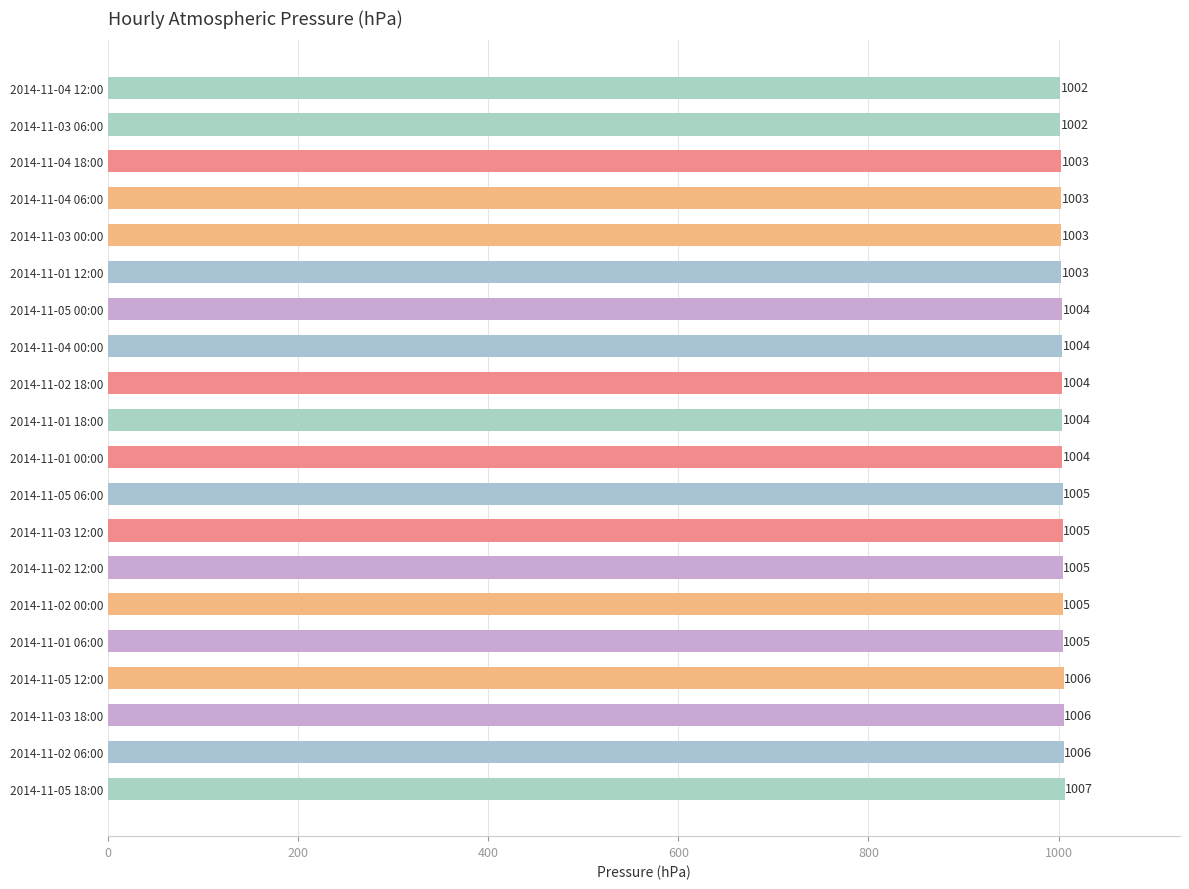

Is it true that the value at 2014-11-03 00:00 is 1003?

True